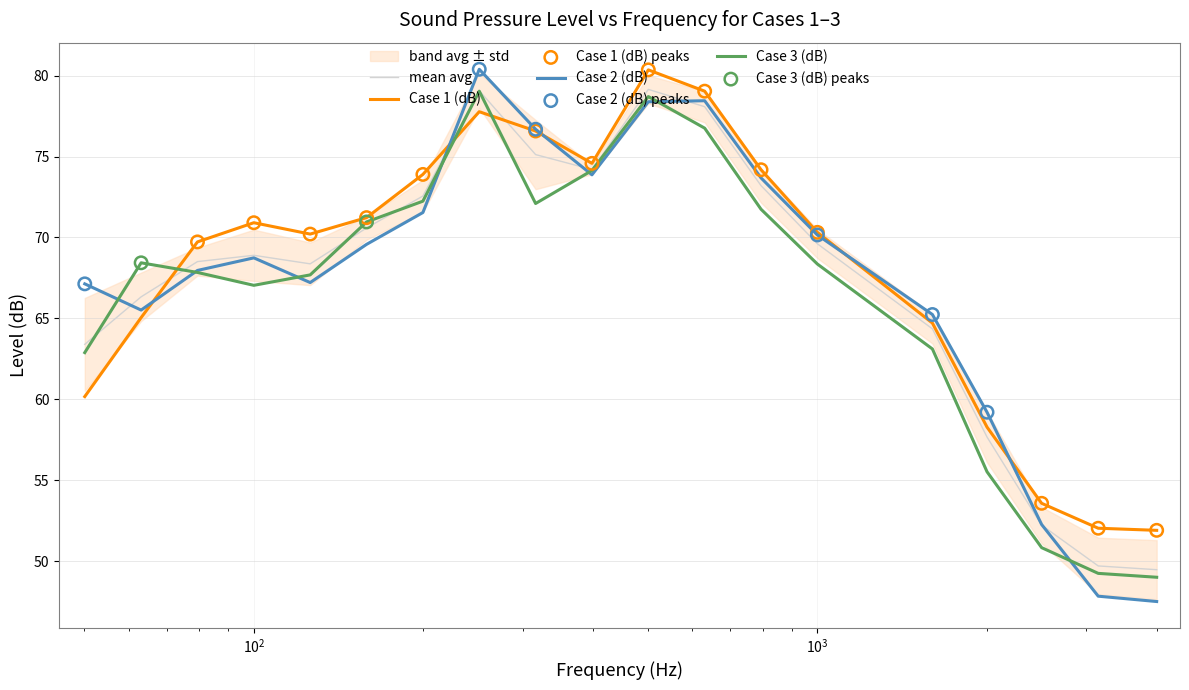

At how many categories does at least one series exceed 62?

15